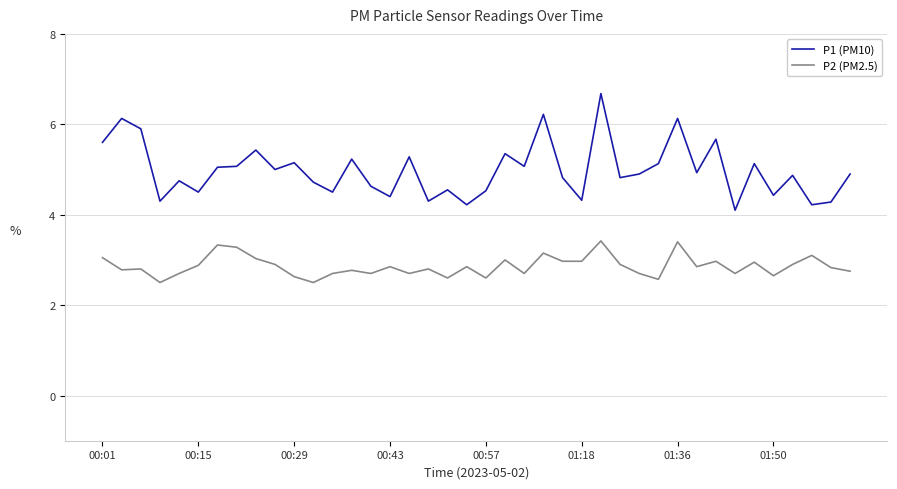

True or false: P1 (PM10) and P2 (PM2.5) cross at least once.

False